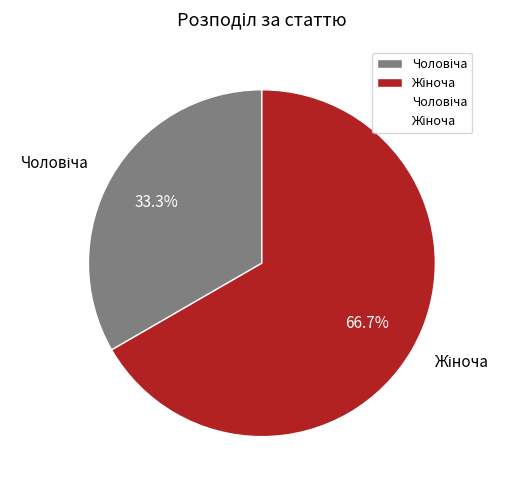

Count the number of slices in the pie.

2